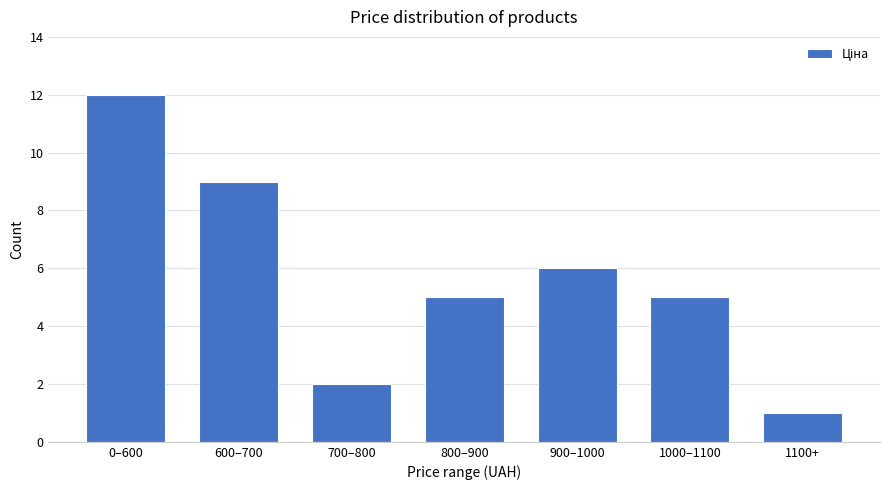

Reading left to right, extract all data points from this chart.

0–600=12	600–700=9	700–800=2	800–900=5	900–1000=6	1000–1100=5	1100+=1